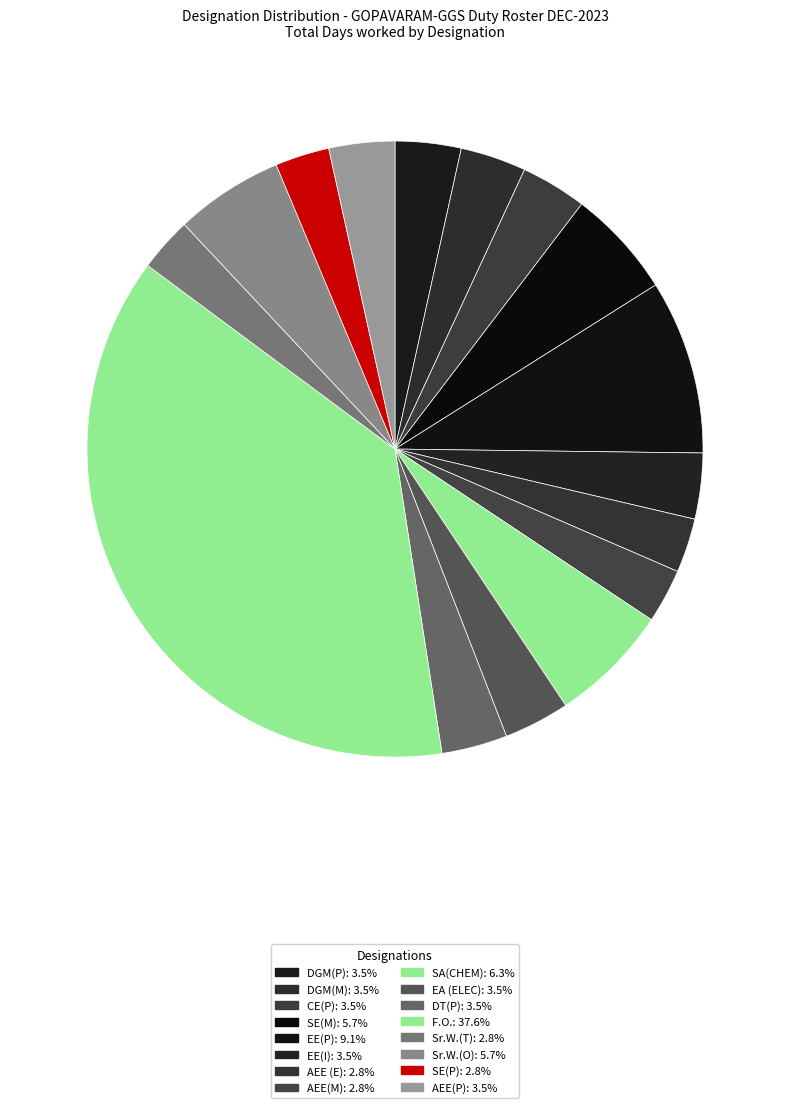

To the nearest percent, what is the average slice percentage?

6%